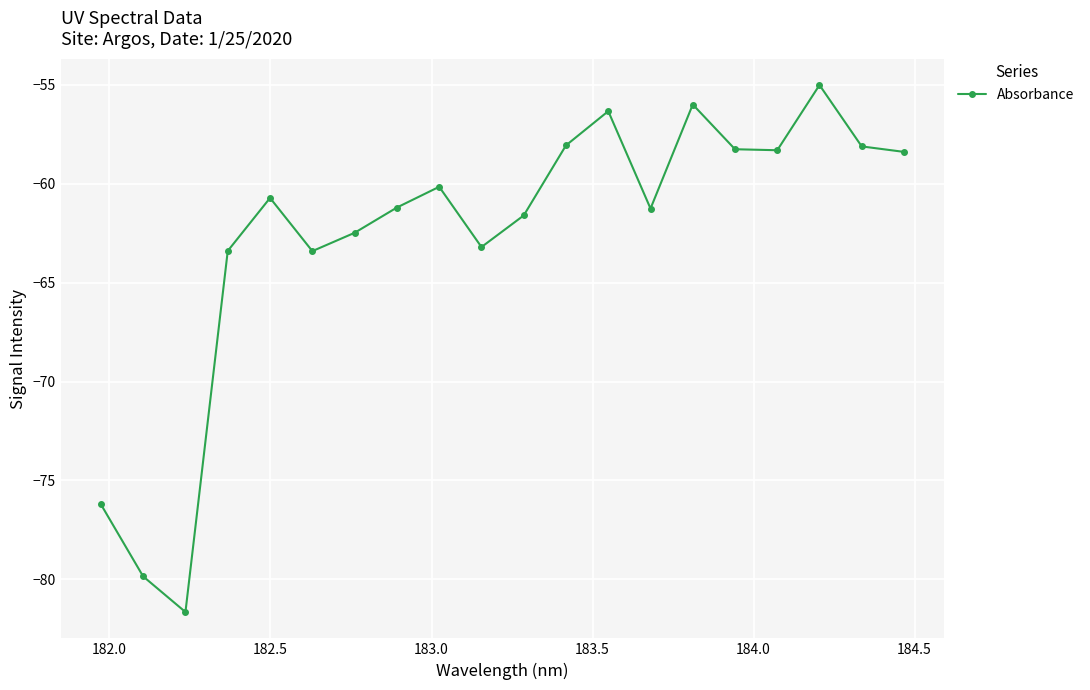

What is the difference between the maximum and minimum values?

26.6